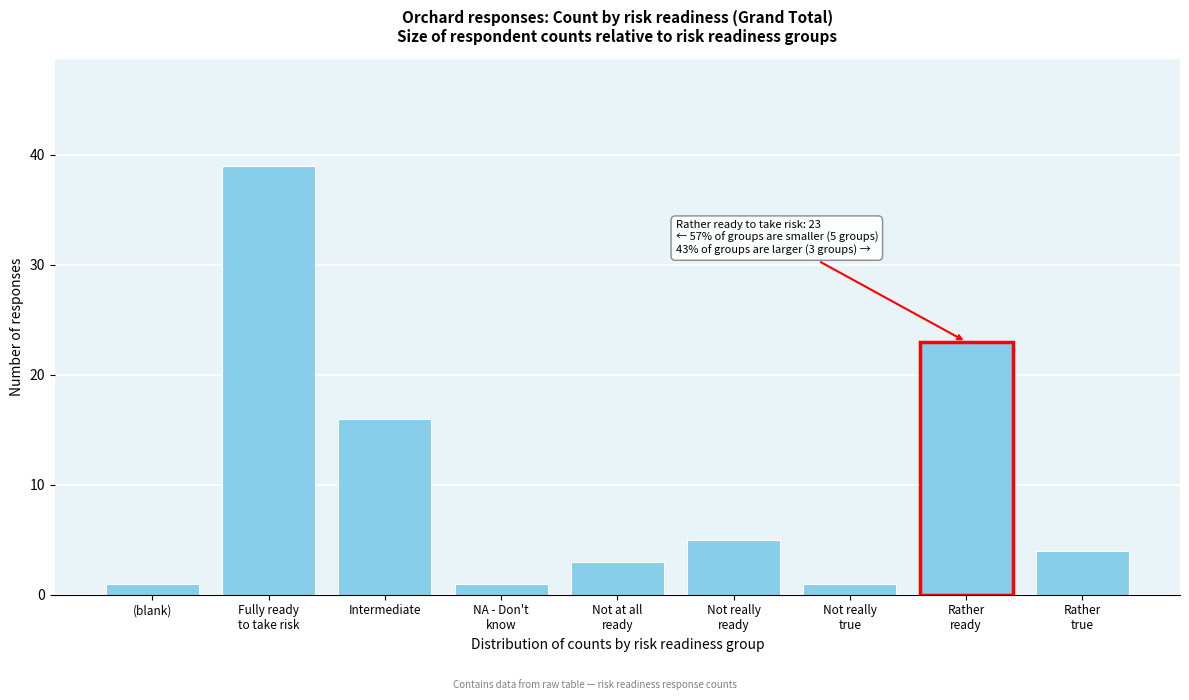

Reading left to right, extract all data points from this chart.

1	39	16	1	3	5	1	23	4